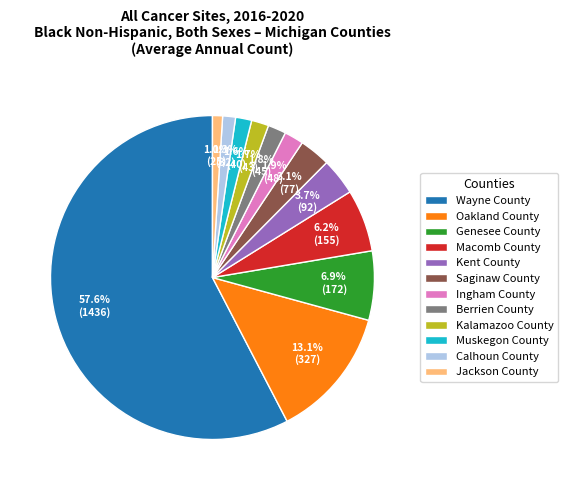

To the nearest percent, what is the average slice percentage?

8%